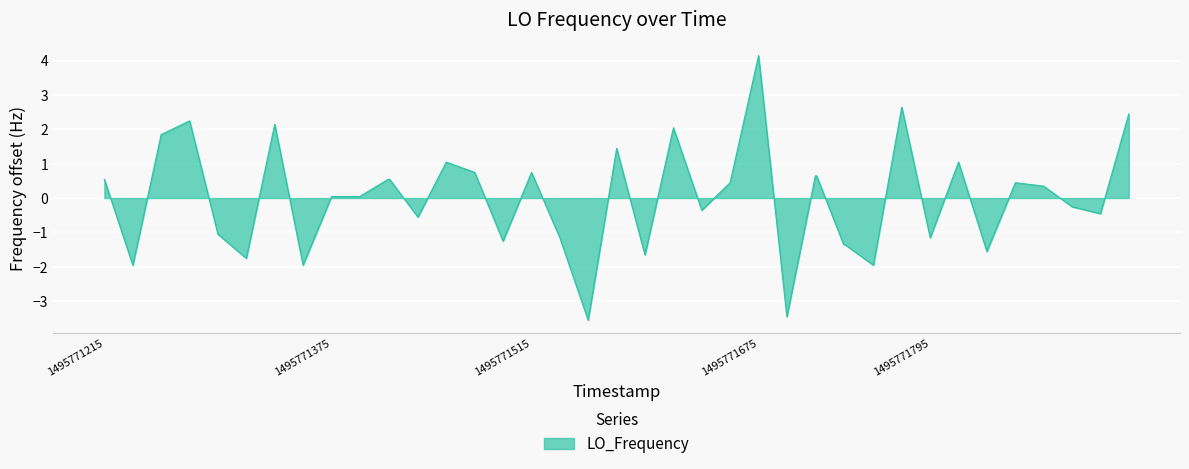

What is the minimum value shown in the chart?

-3.6